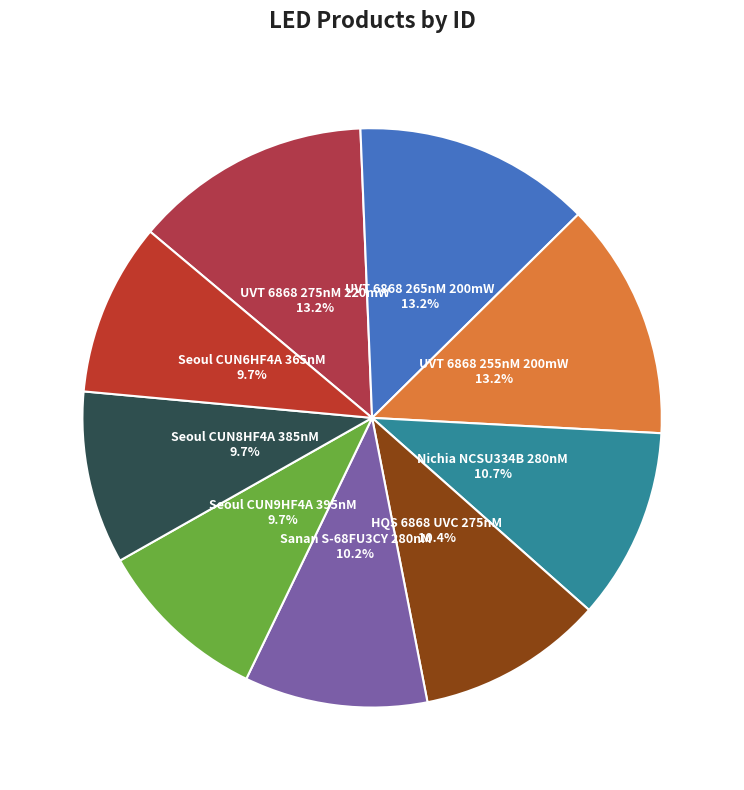

What portion of the pie excludes Seoul CUN6HF4A 365nM?

90.3%